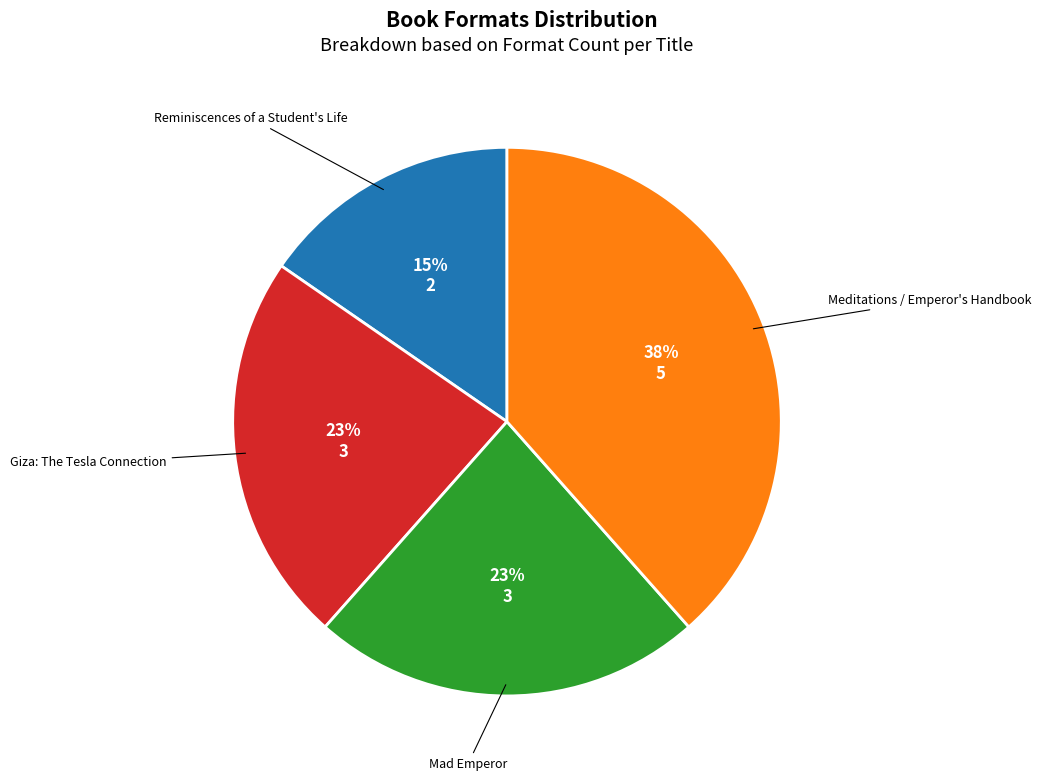

Is there a majority slice in this chart?

No